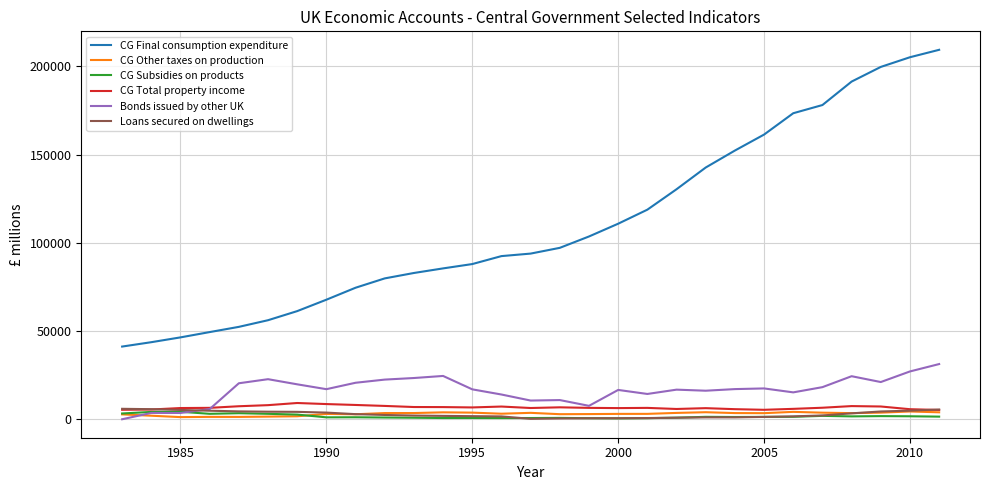

What is the maximum value for CG Total property income?

9249